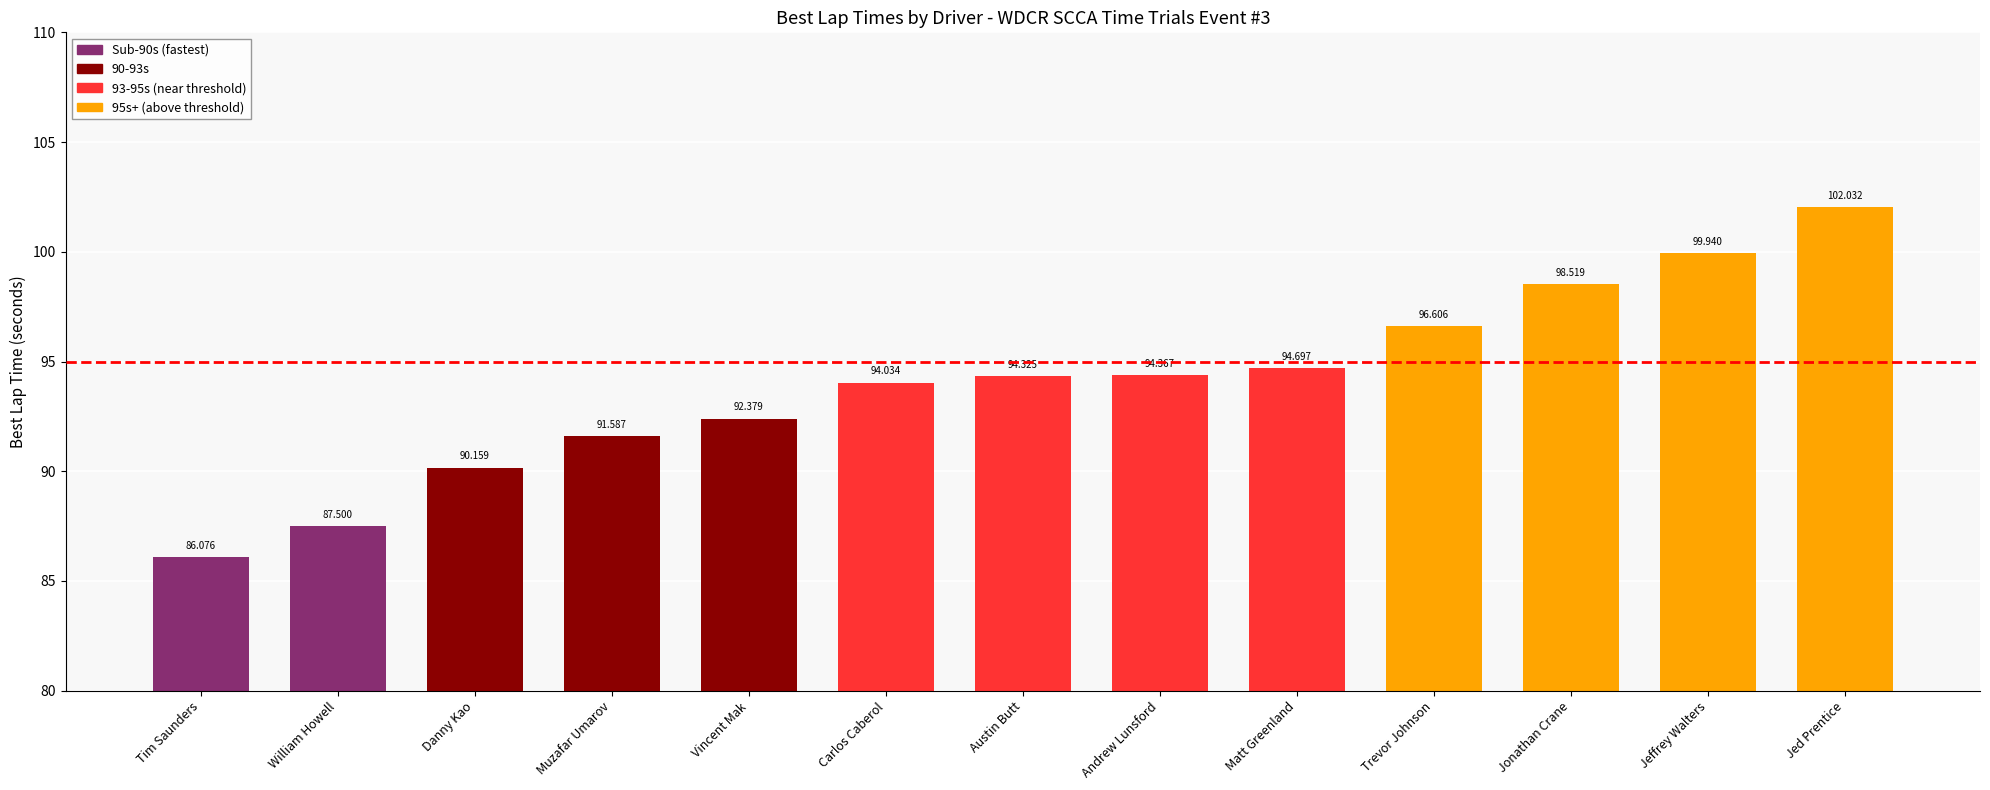

What is the label of the 4th bar from the left?

Muzafar Umarov